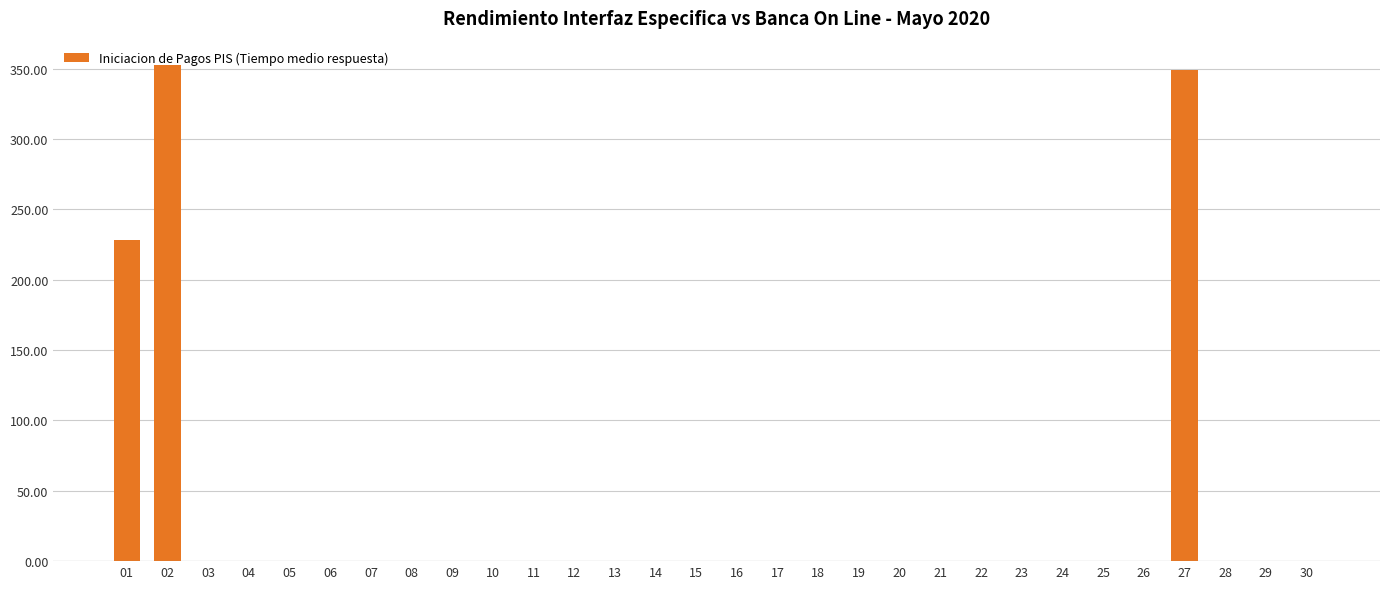

What is the greatest value displayed?

352.3